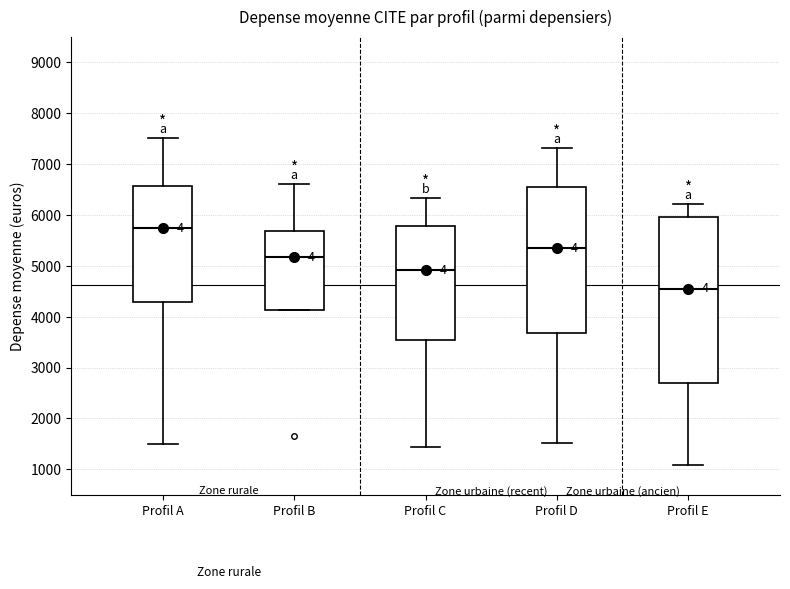

Reading left to right, transcribe this box plot: for each box, give where its median line is, the range the box spans, and where its two whiskers end, as read against the y-axis. The values are not printed on the chart, so give them approximately, as read against the axis.

Profil A: median 5700, box 4300 to 6600, whiskers 1500 to 7500
Profil B: median 5200, box 4100 to 5700, whiskers 4100 to 6600
Profil C: median 4900, box 3500 to 5800, whiskers 1400 to 6300
Profil D: median 5300, box 3700 to 6500, whiskers 1500 to 7300
Profil E: median 4600, box 2700 to 5900, whiskers 1100 to 6200